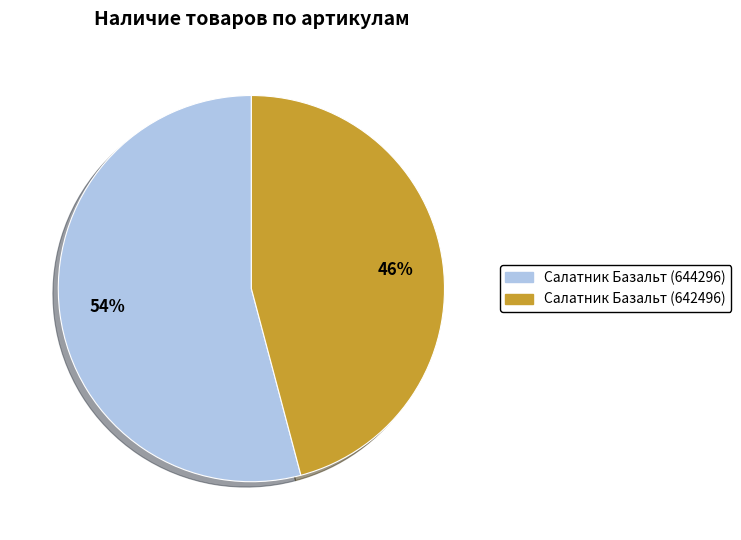

To the nearest percent, what is the difference between the largest and smallest slice percentages?

8%